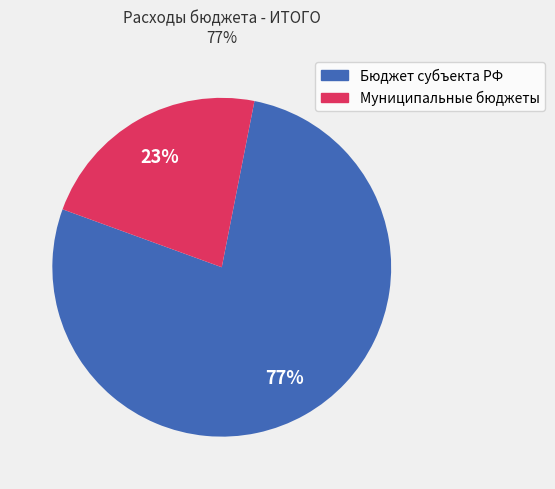

To the nearest percent, what is the average slice percentage?

50%